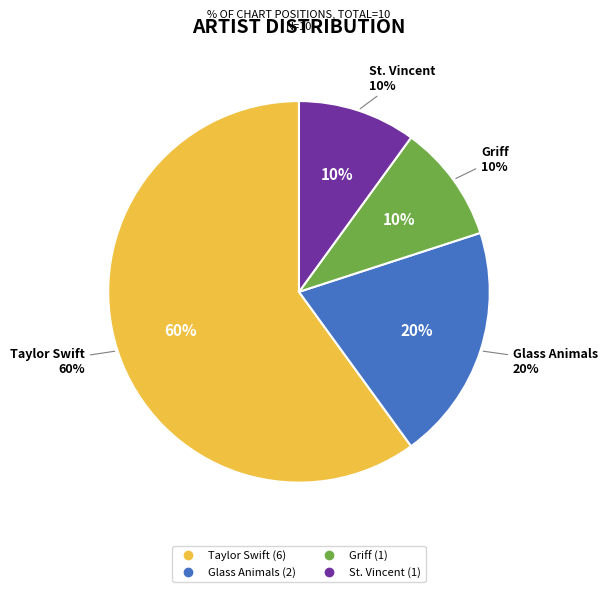

The St. Vincent slice represents 10% of the pie. True or false?

True